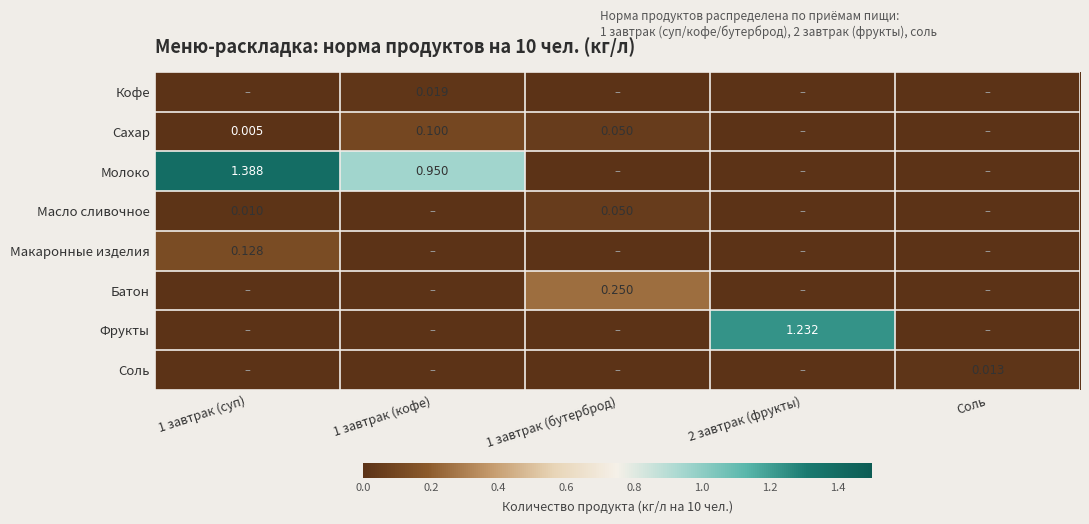

At 1 завтрак (суп), list the series in order from smallest to largest.

Кофе, Батон, Фрукты, Соль, Сахар, Масло сливочное, Макаронные изделия, Молоко